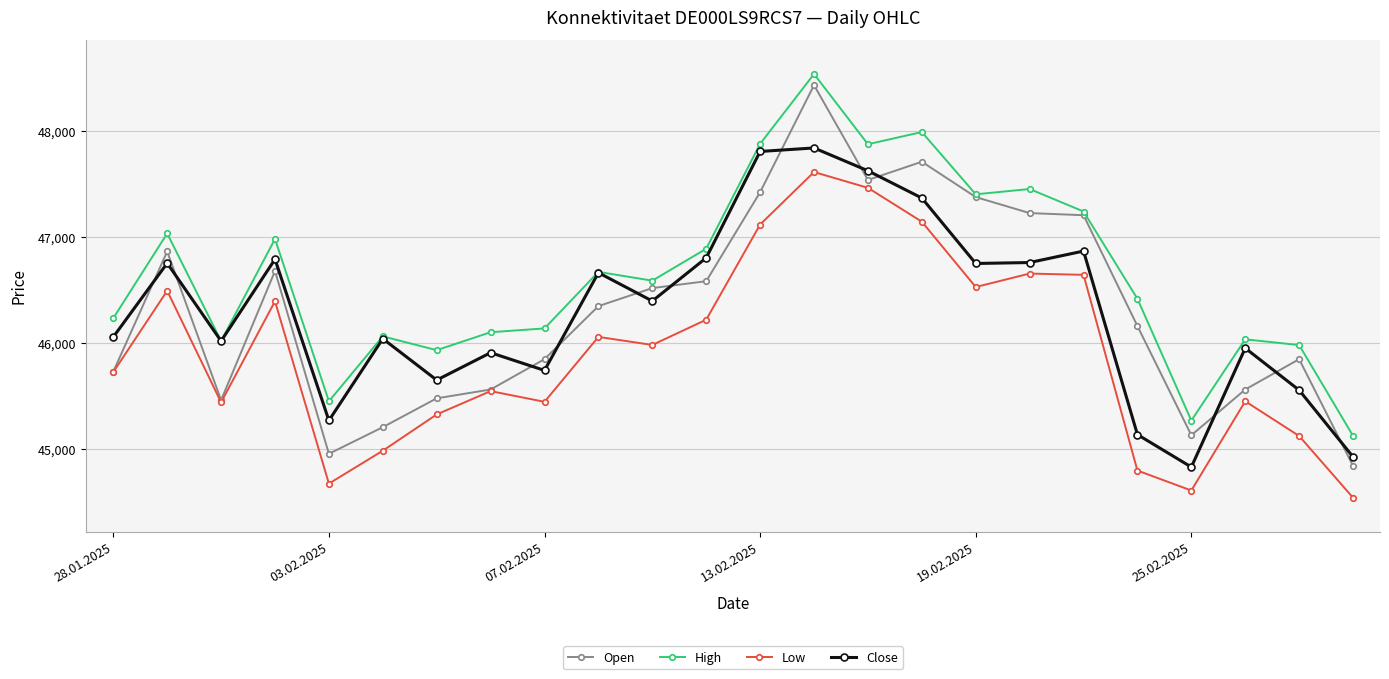

True or false: Close and Low cross at least once.

False